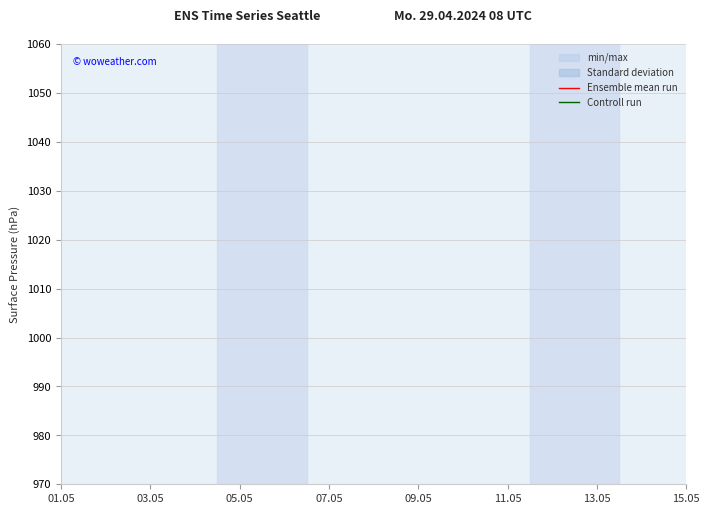

True or false: Ensemble mean run and Controll run intersect in this chart.

False